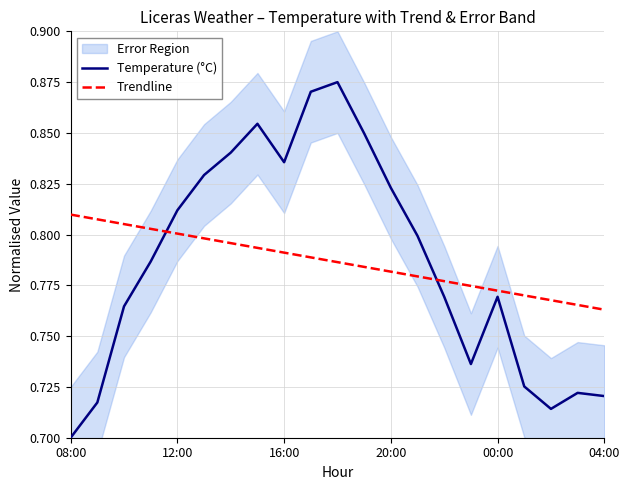

List the series in order of their peak value, lowest first.

Trendline, Temperature (°C)